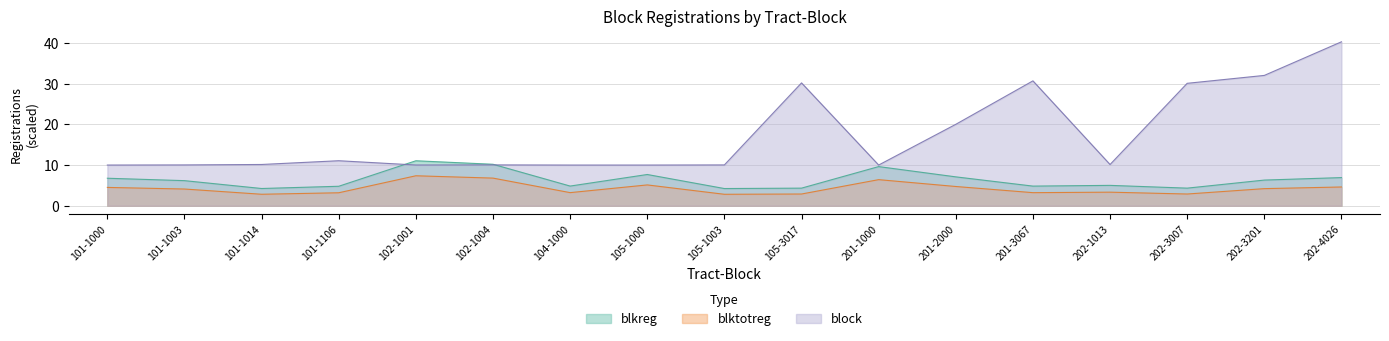

Which series has the largest range (max minus min)?

block